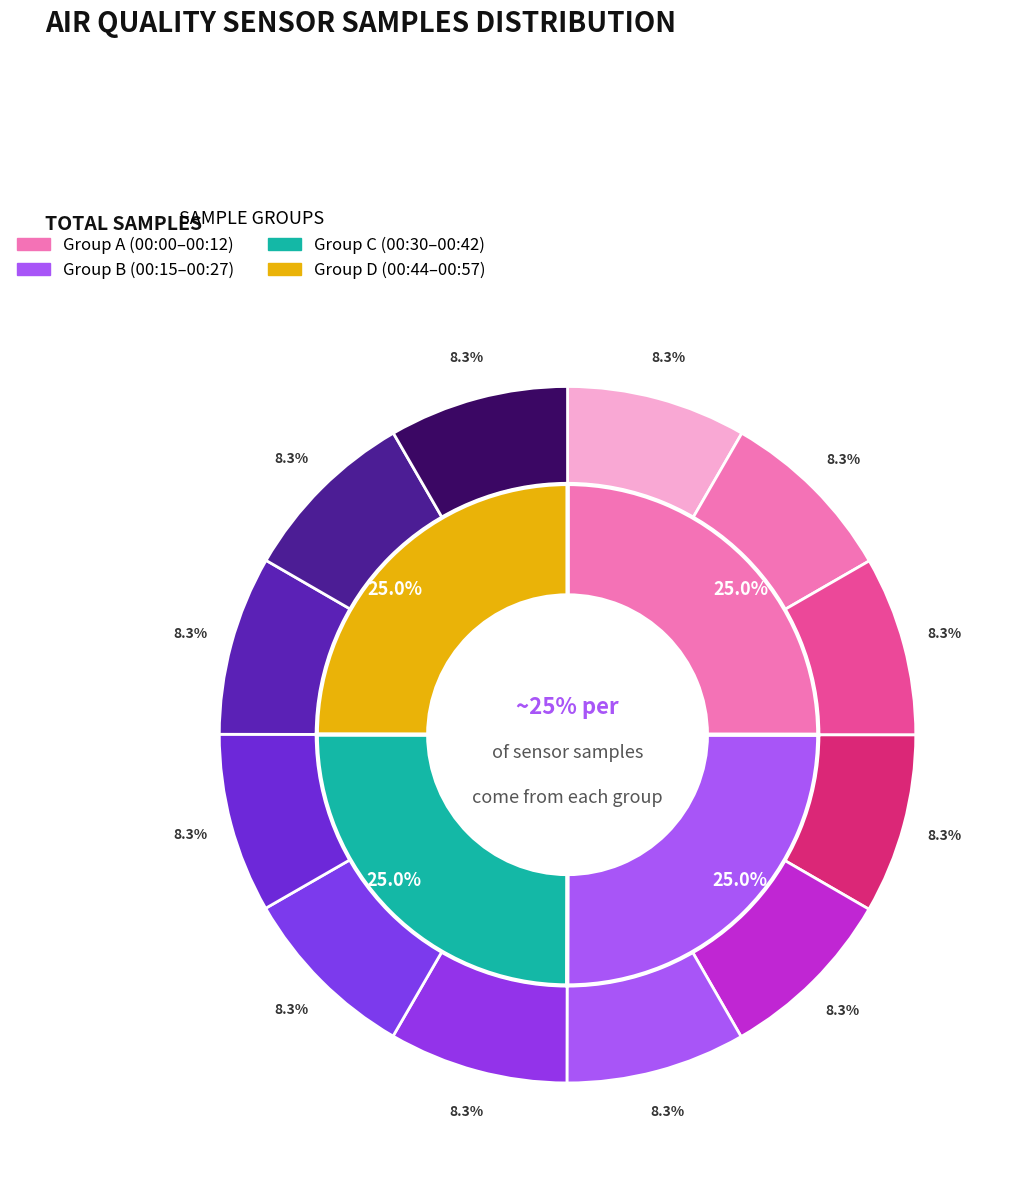

Count the number of slices in the pie.

12